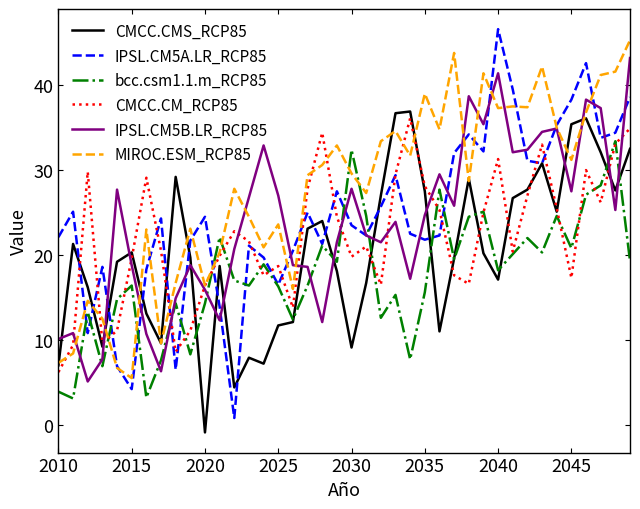

Is this an area chart (filled region under the line)?

No